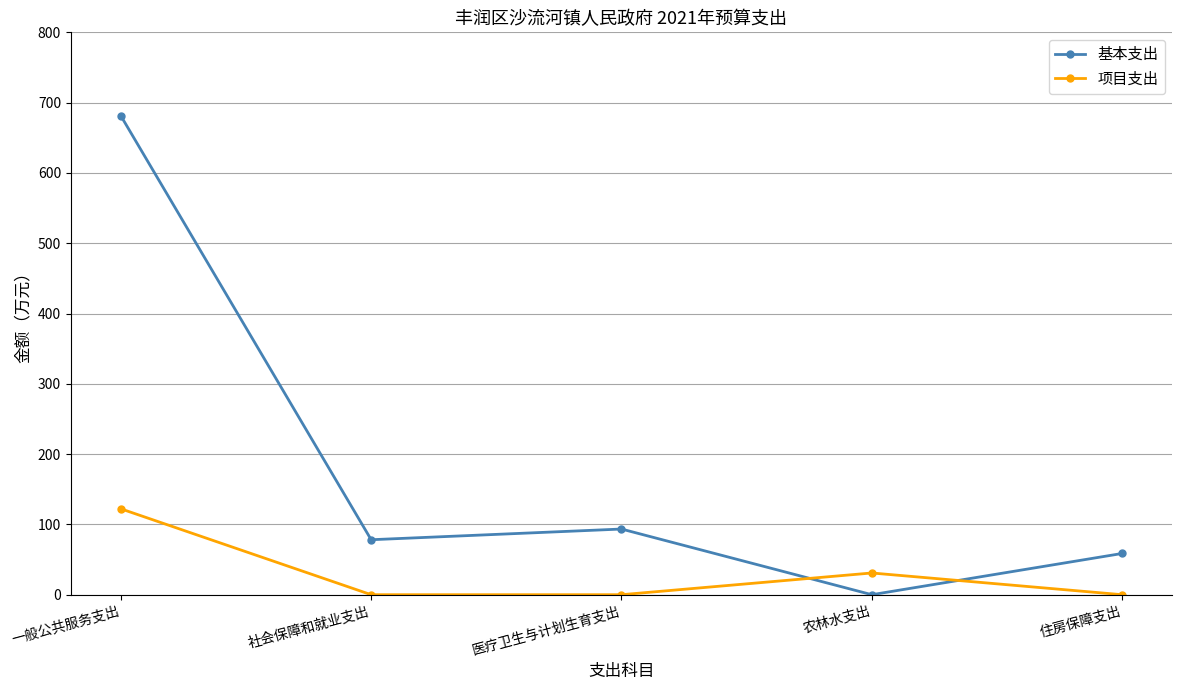

Which label corresponds to the largest value in the chart?

一般公共服务支出